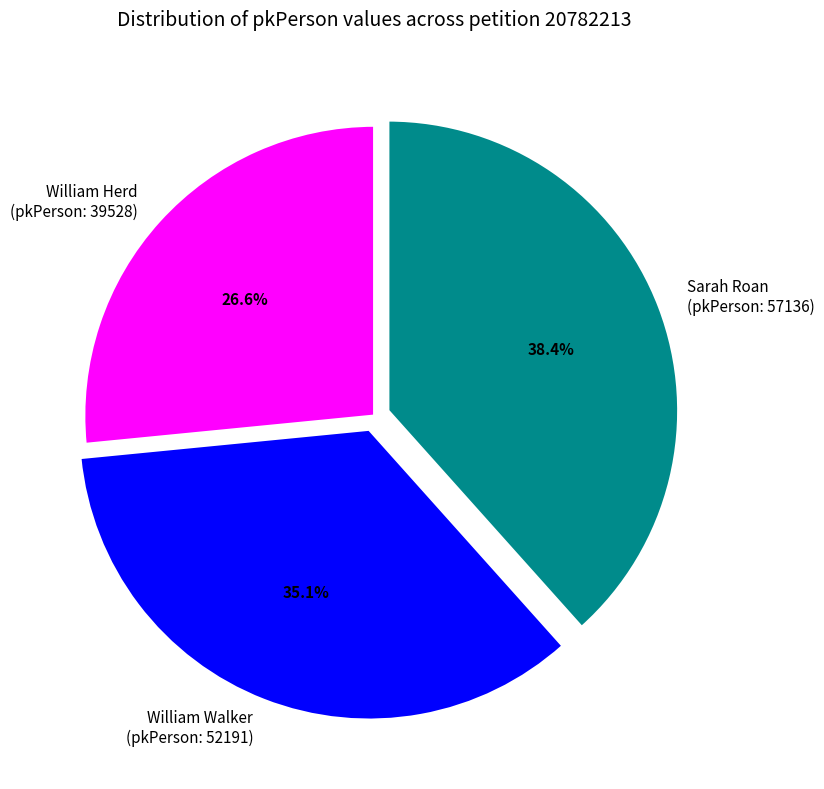

Approximately how many times larger is the value at William Walker (pkPerson: 52191) compared to Sarah Roan (pkPerson: 57136)?

0.9